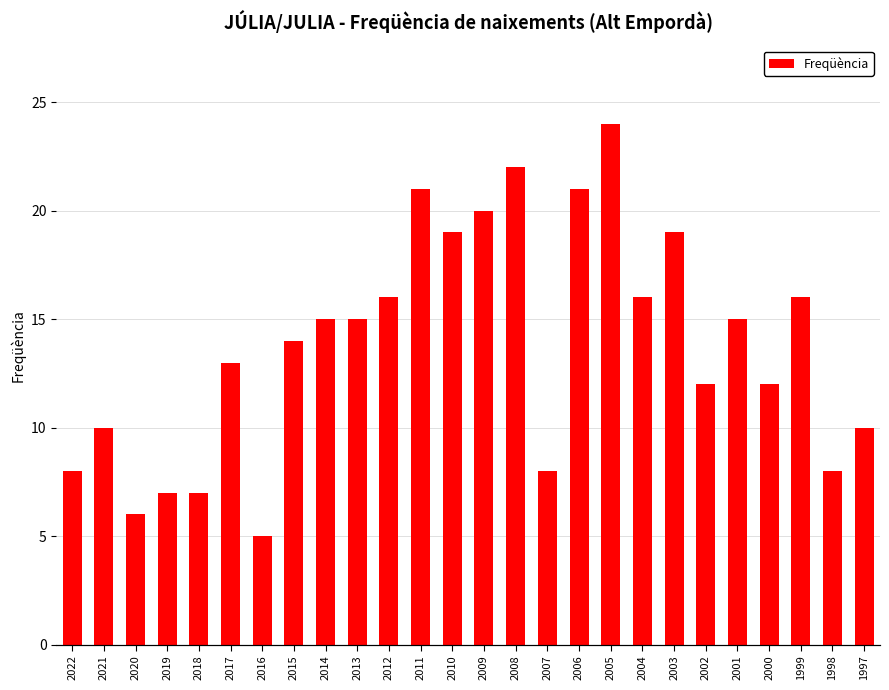

How many values exceed 15?

10